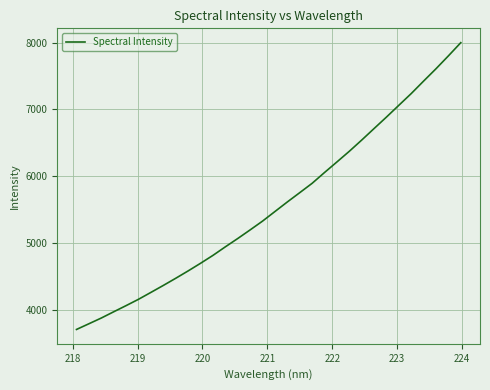

What is the minimum value shown in the chart?

3713.2